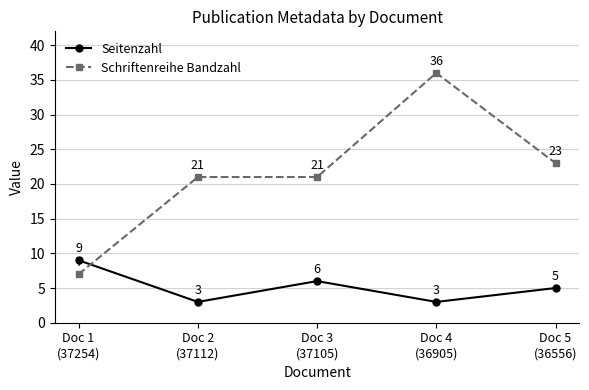

Rank the series at Doc 1
(37254) from highest to lowest value.

Seitenzahl, Schriftenreihe Bandzahl